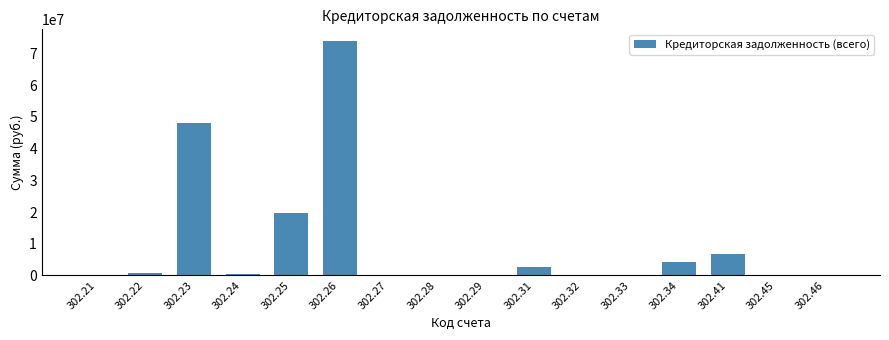

Between 302.26 and 302.23, which is larger?

302.26